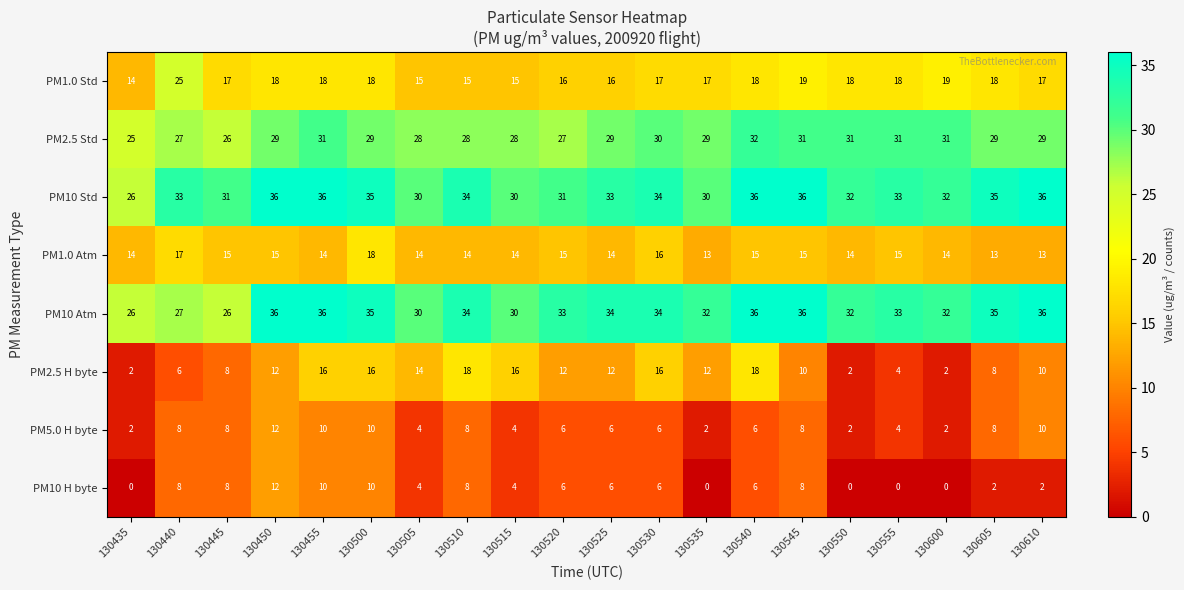

Is it true that PM1.0 Atm equals 5 at 130610?

False